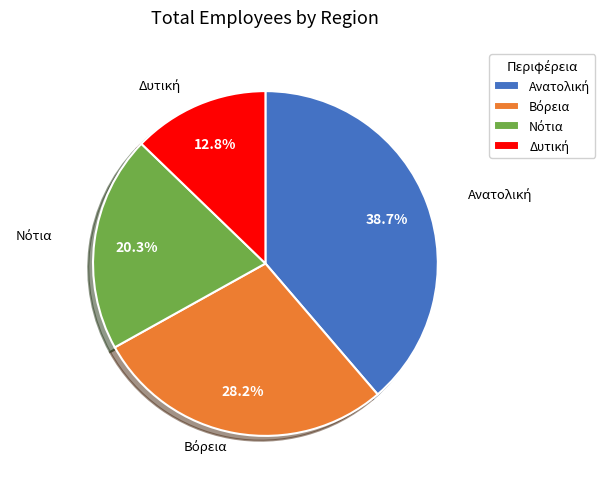

Is there any slice that represents more than half of the pie?

No